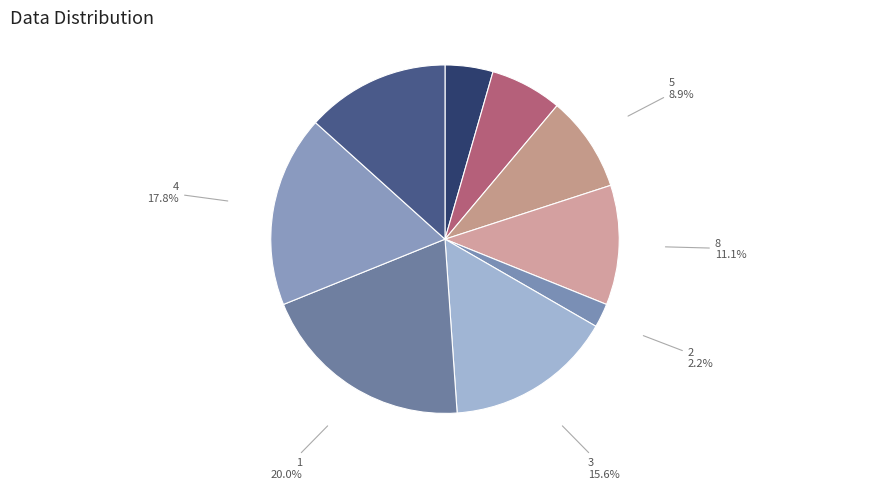

How many slices are in this pie chart?

9